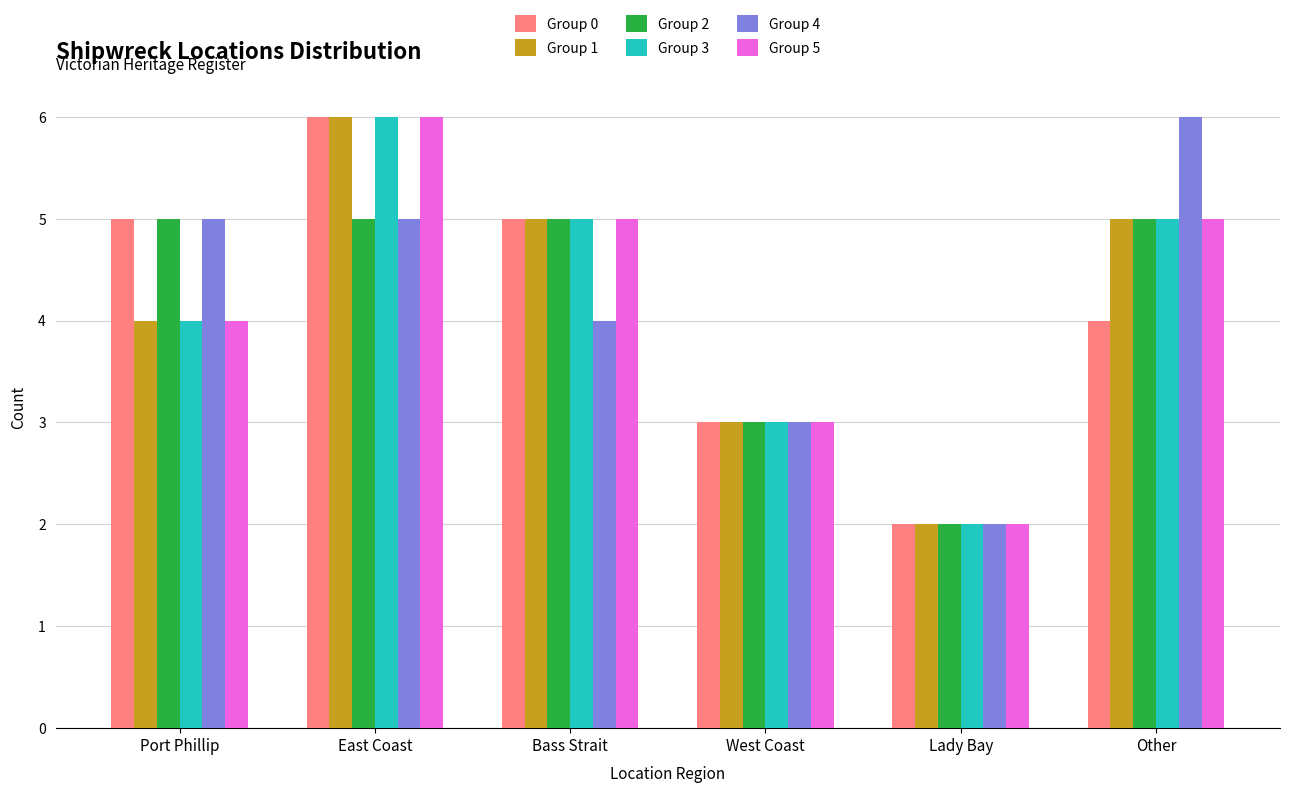

What is the difference between the maximum and minimum values in the Group 0 series?

4